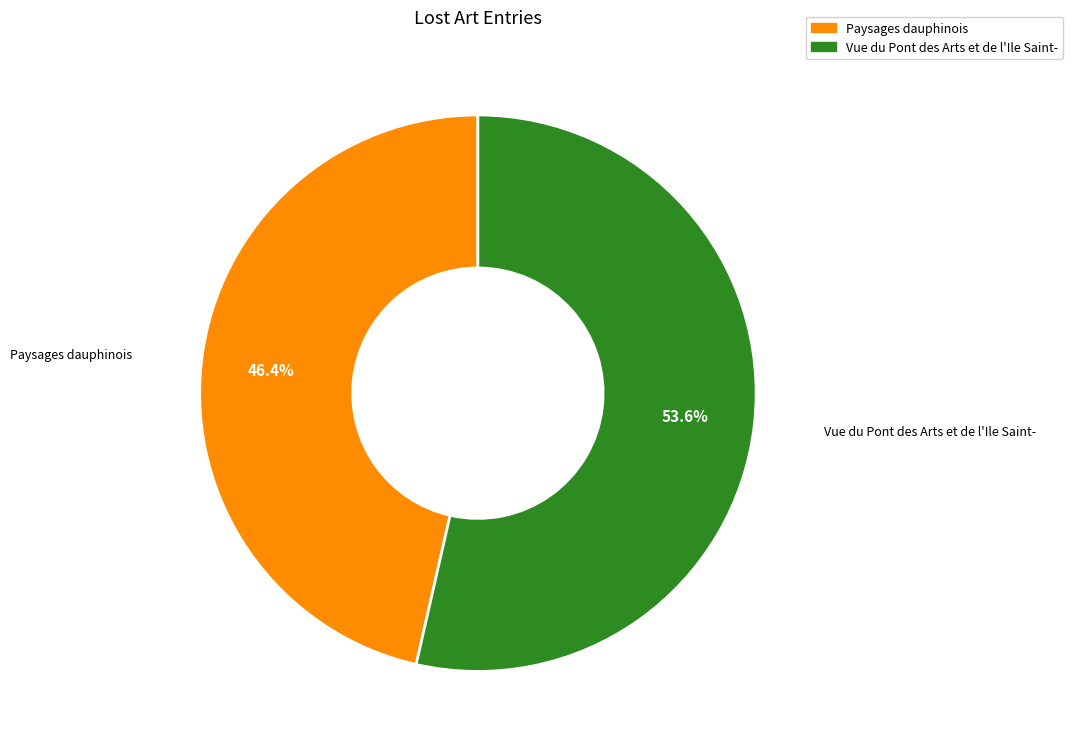

What percentage is the Paysages dauphinois slice, to the nearest percent?

46%